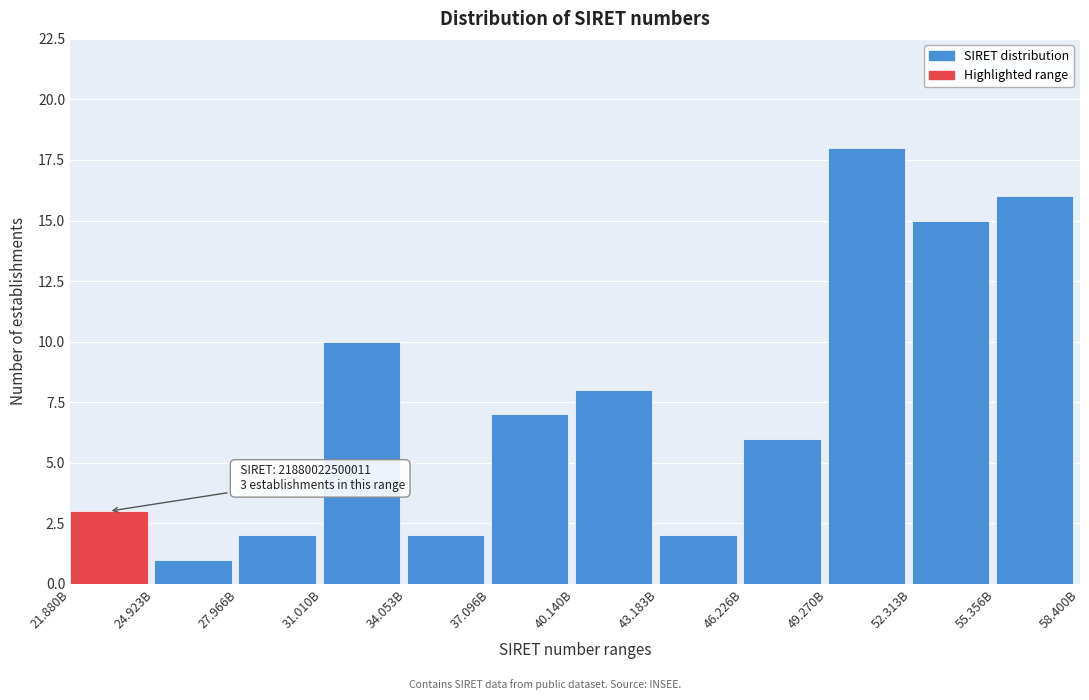

Reading left to right, extract all data points from this chart.

21.880B=3	24.923B=1	27.966B=2	31.010B=10	34.053B=2	37.096B=7	40.140B=8	43.183B=2	46.226B=6	49.270B=18	52.313B=15	55.356B=16